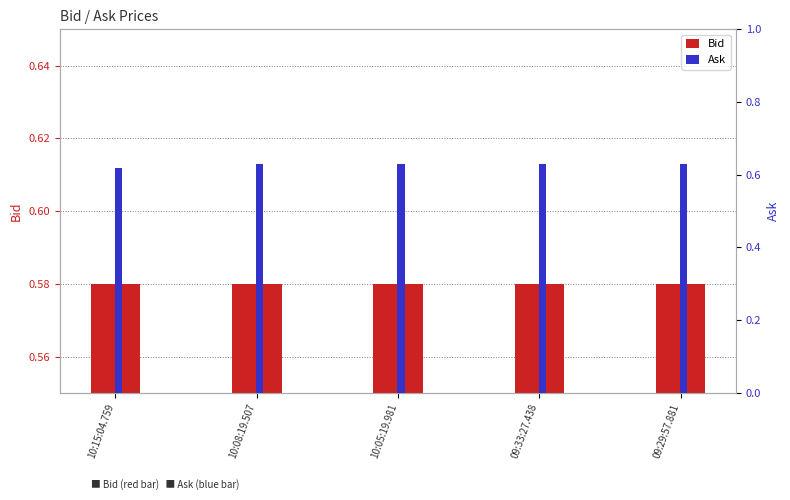

How many categories are shown in the chart?

5